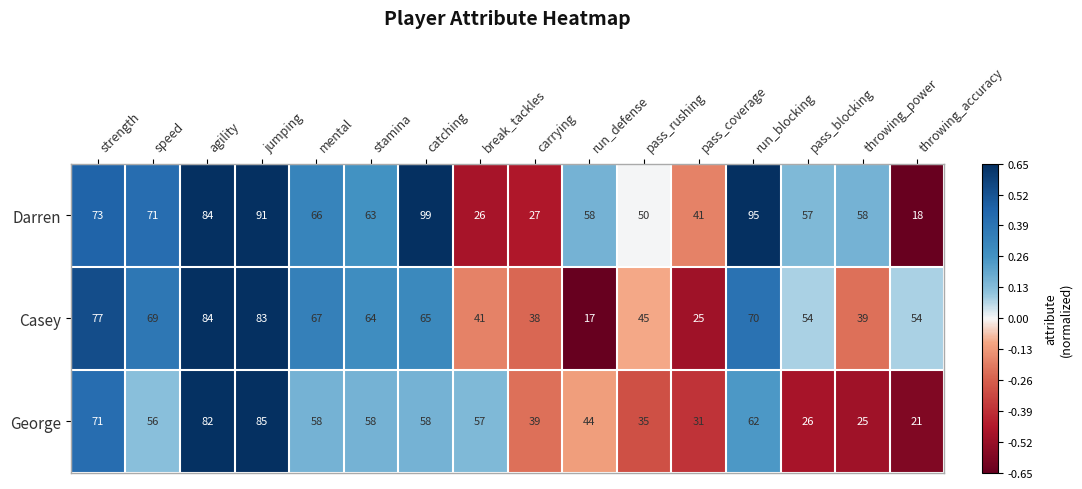

Is it true that George equals 25 at throwing_power?

True